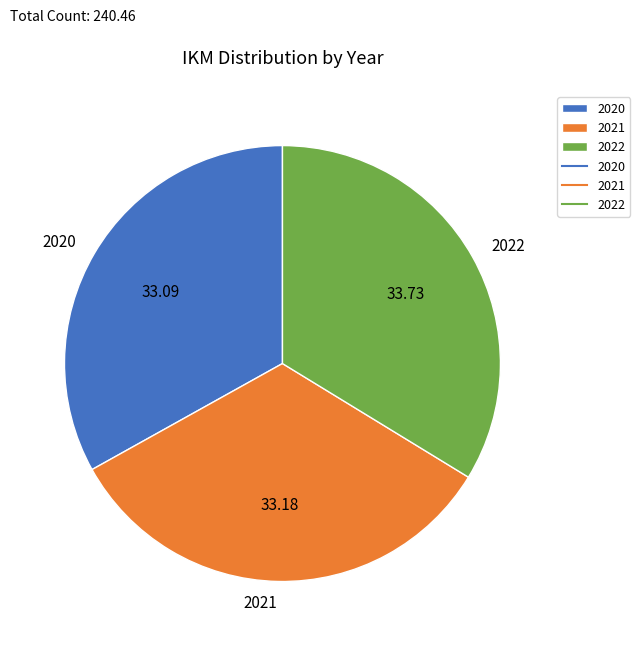

Is the sum of 2021 and 2020 greater than half?

Yes